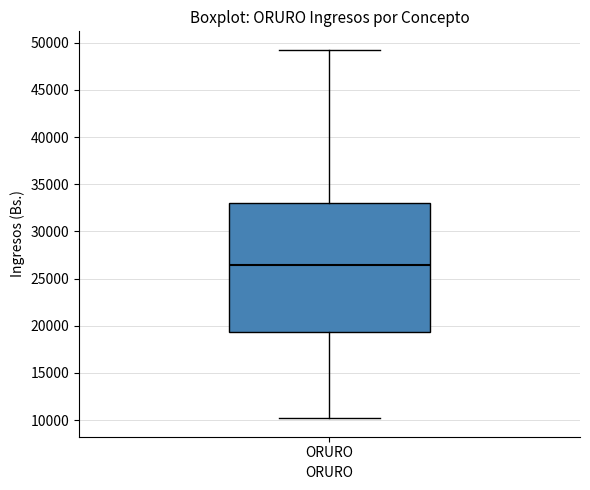

Read this box plot against the y-axis: the position of the median line, the range covered by the box, and the ends of both whiskers. The values are not printed on the chart, so give them approximately, as read against the axis.

median 26500, box 19500 to 33000, whiskers 10000 to 49000